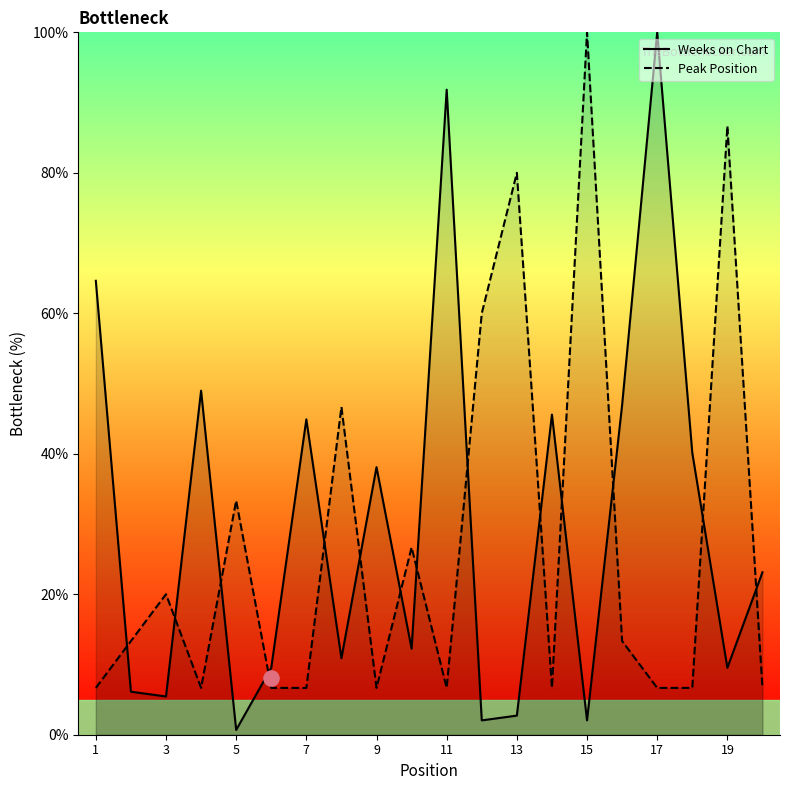

Which series contains the highest Y value?

Weeks on Chart